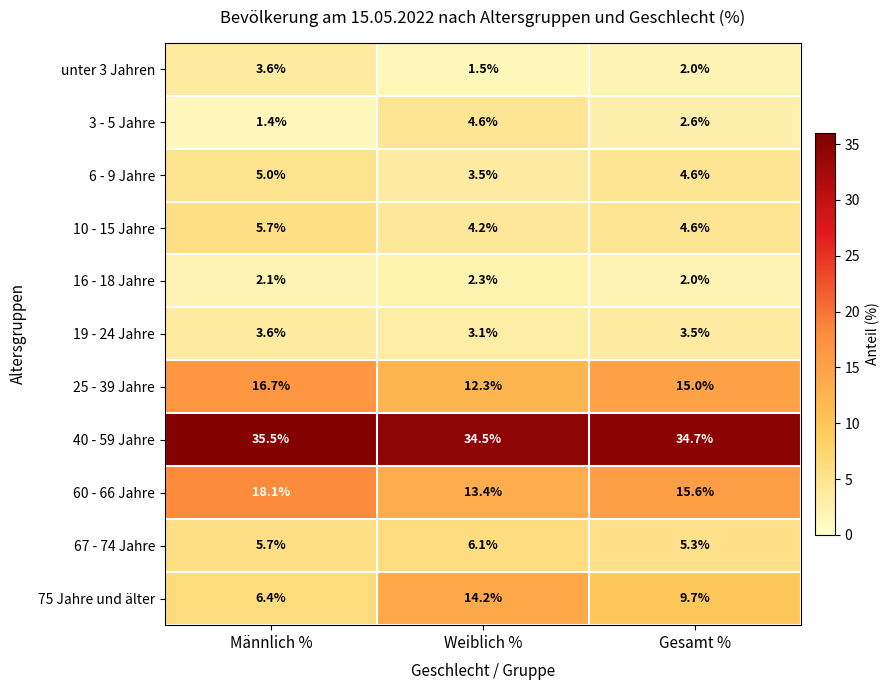

Which category has the highest value in the 3 - 5 Jahre series?

Weiblich %